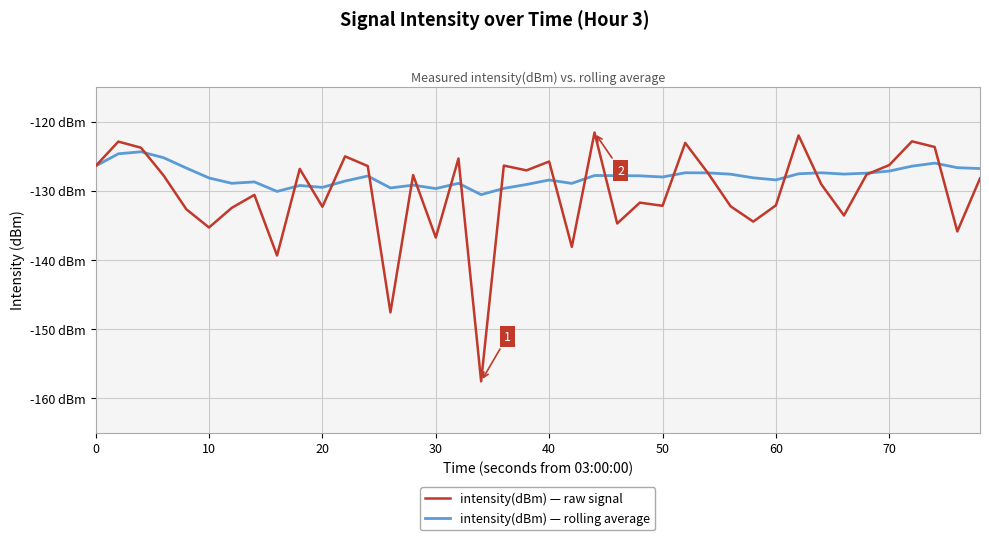

What are all the series names shown in the legend?

intensity(dBm) — raw signal, intensity(dBm) — rolling average